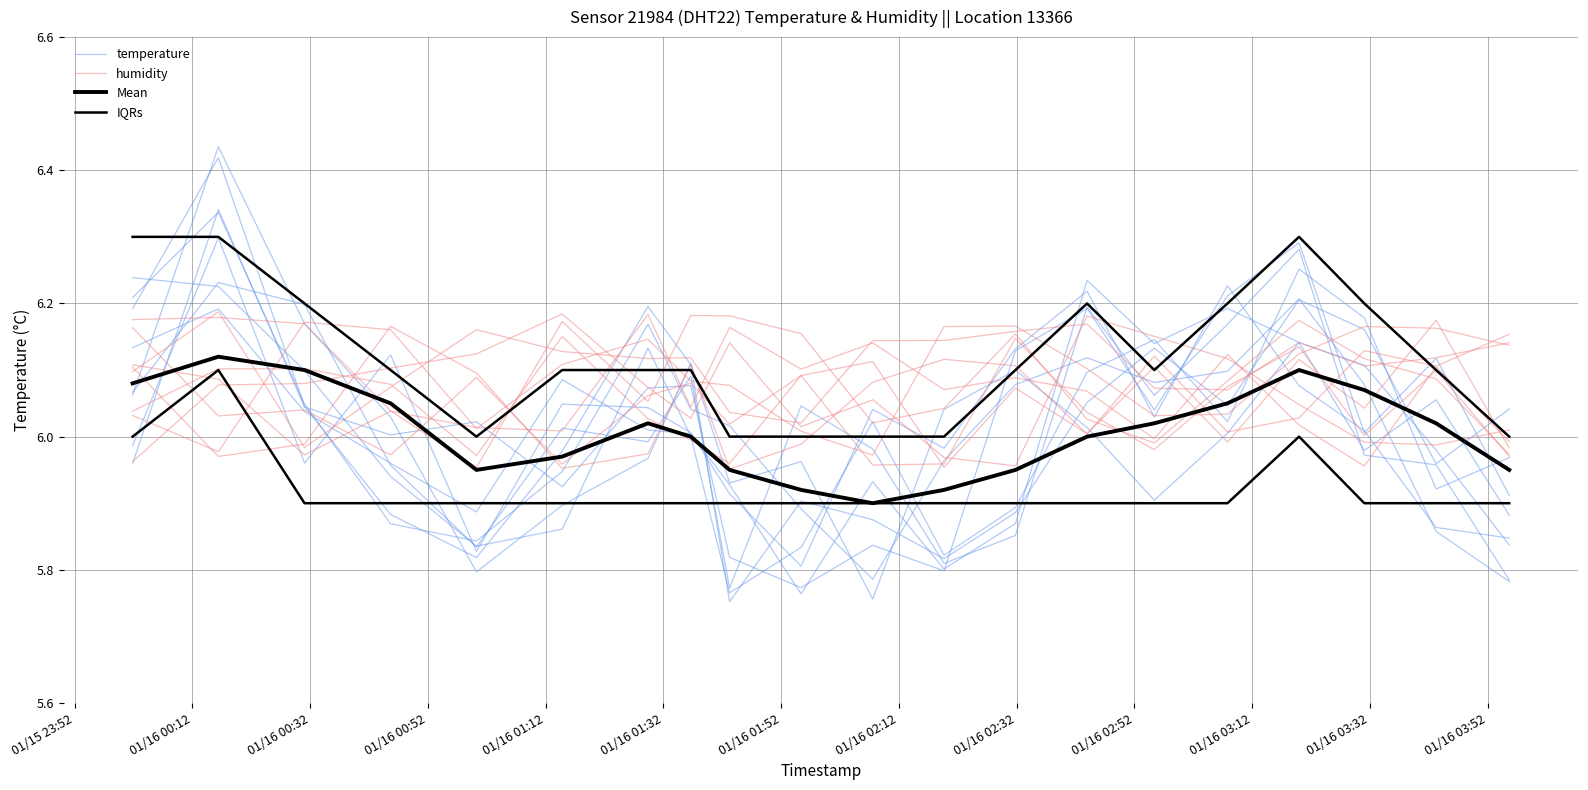

Which series ends up on top after the final intersection of Mean and temperature?

Mean